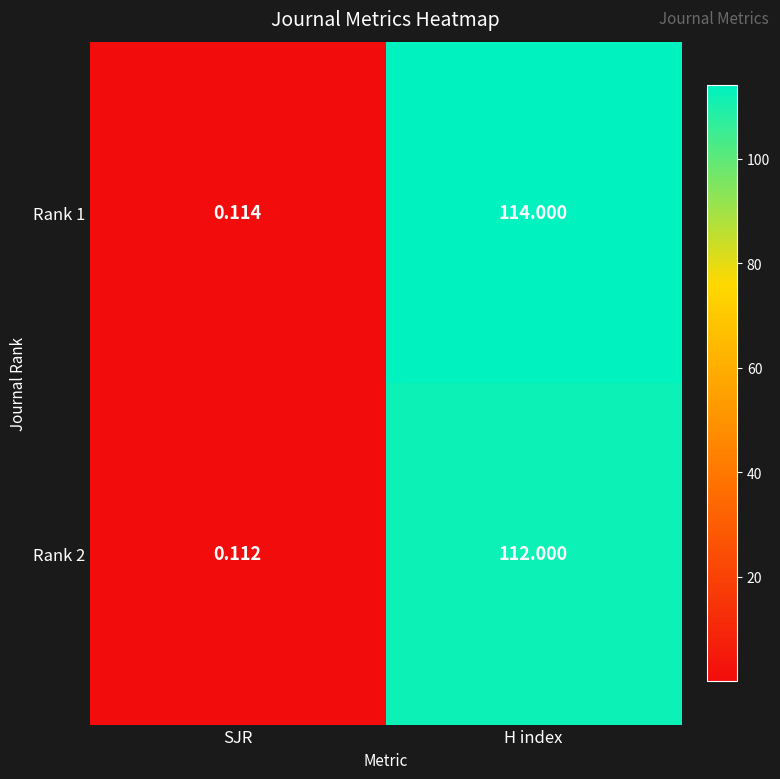

Which category has the lowest value across all series?

SJR